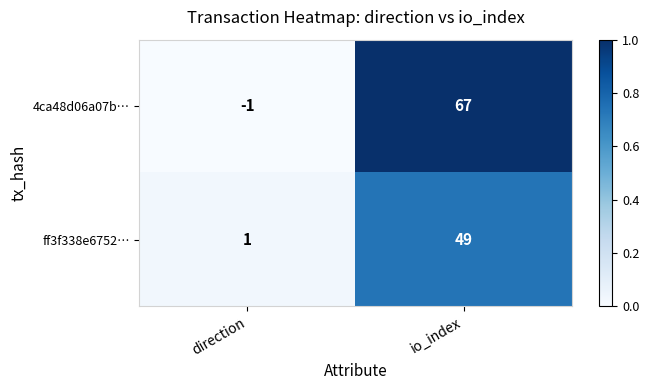

True or false: 4ca48d06a07b… has a value of 67 at io_index.

True